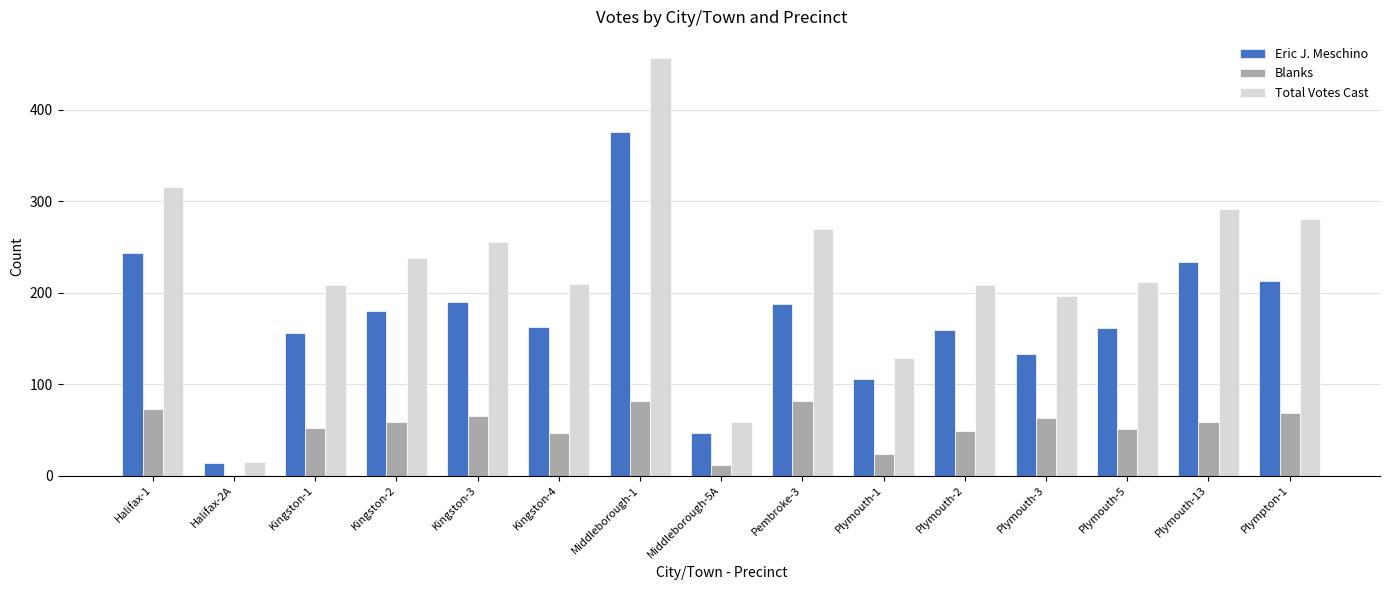

What is the sum of all Eric J. Meschino values?

2561